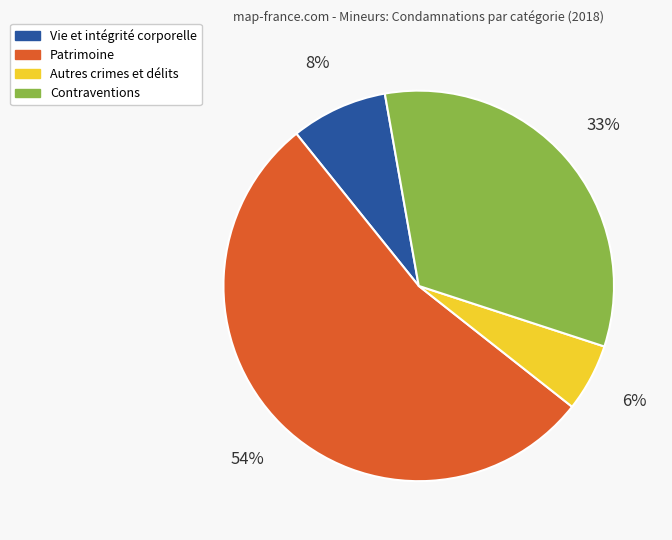

How many slices are in this pie chart?

4